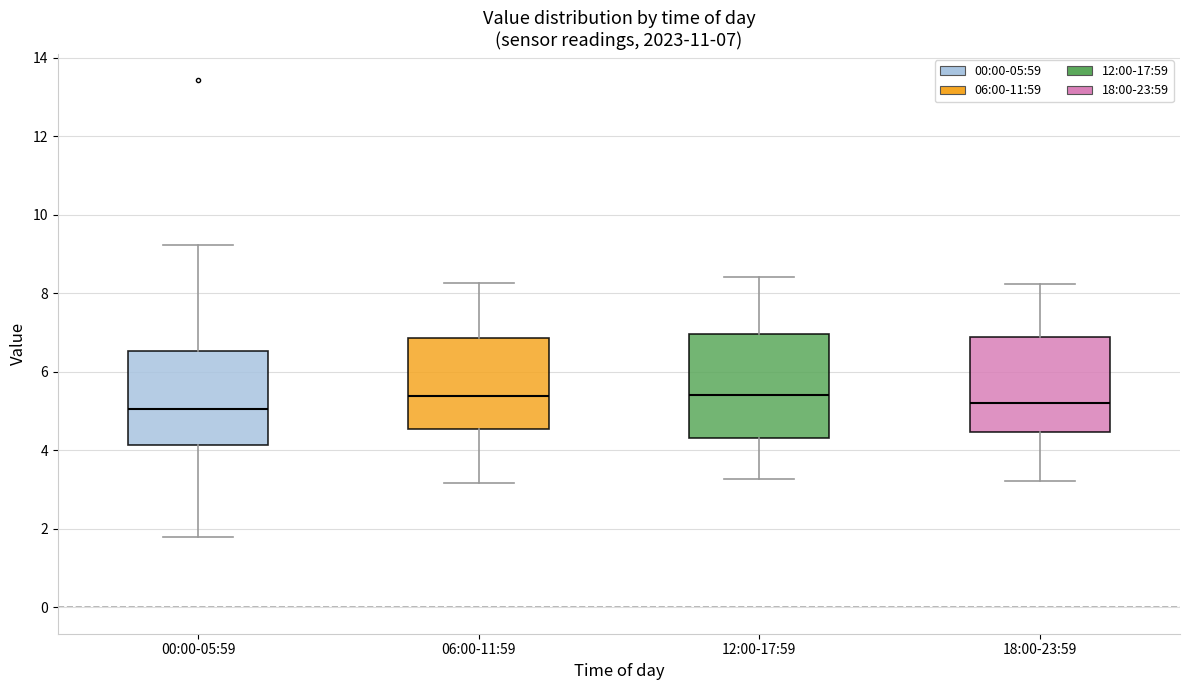

Which box is the tallest, from its lower edge to its upper edge?

12:00-17:59